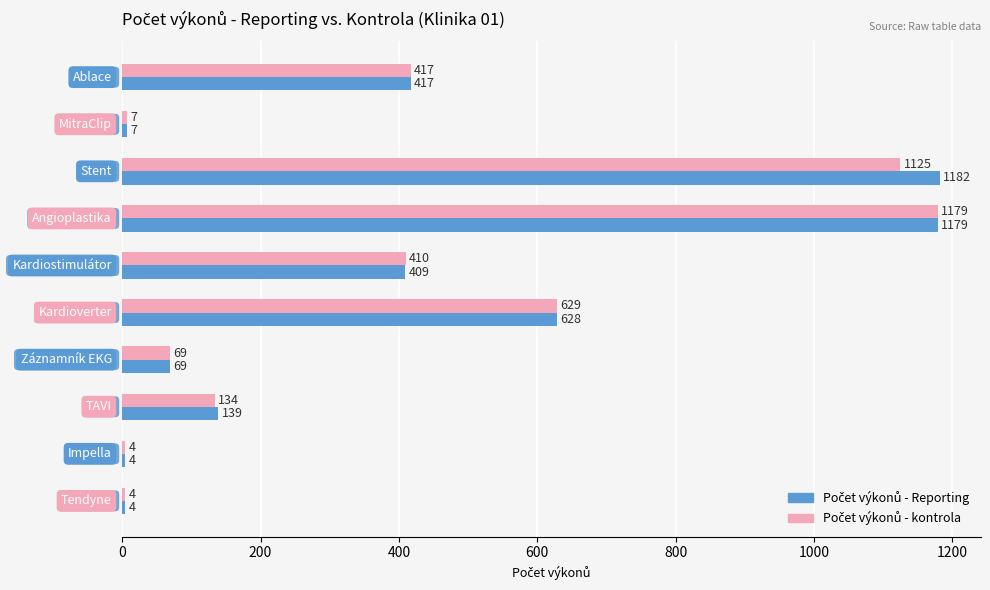

What is the total value across all series at Kardioverter?

1257